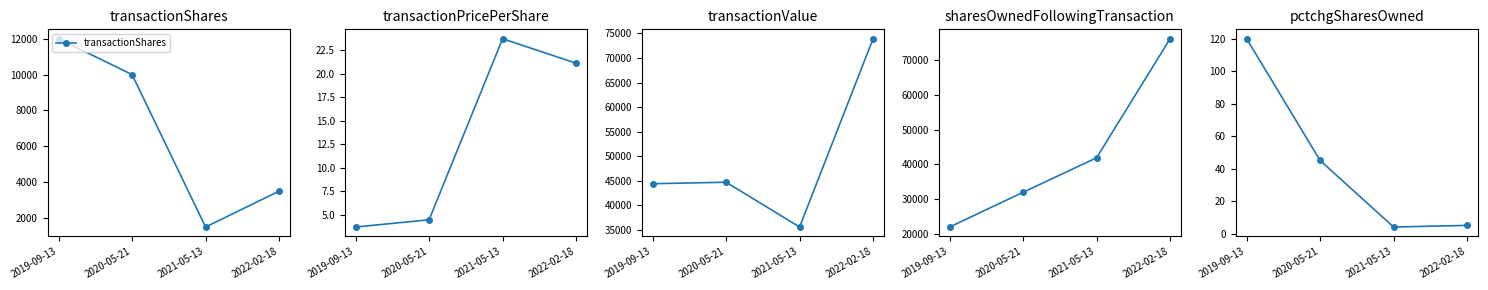

Which series has the largest range (max minus min)?

sharesOwnedFollowingTransaction